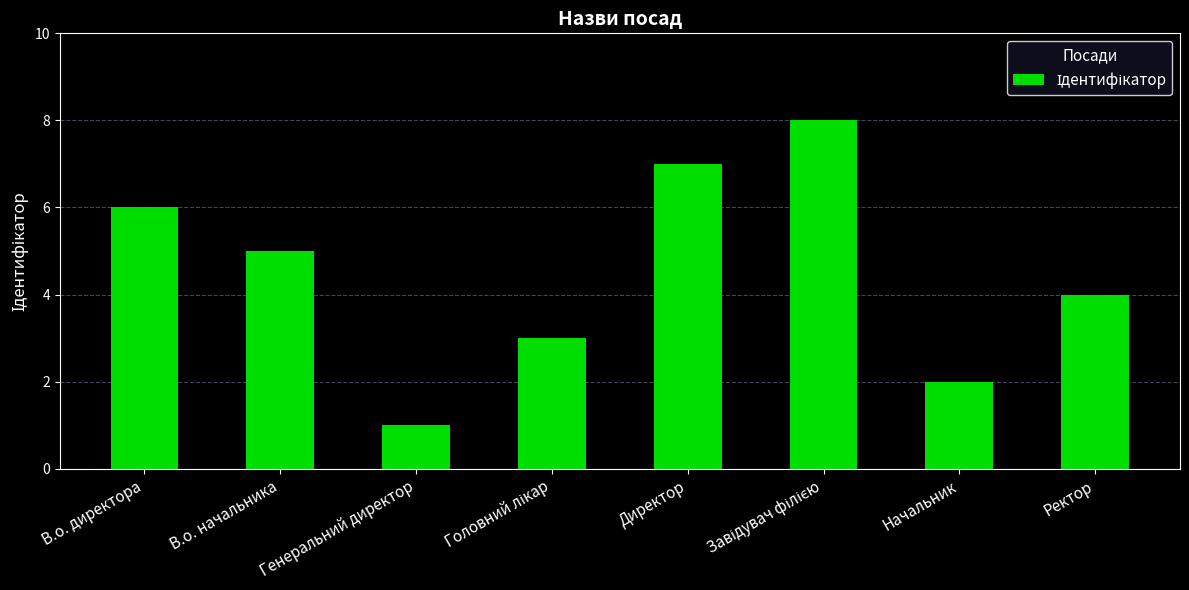

Read the value at Генеральний директор.

1